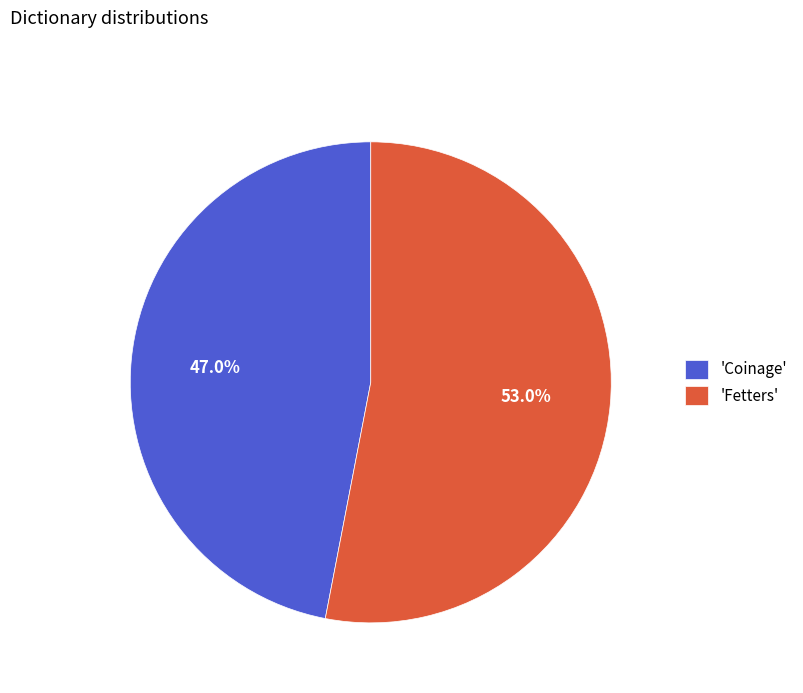

Rank the categories by value from lowest to highest.

'Coinage', 'Fetters'